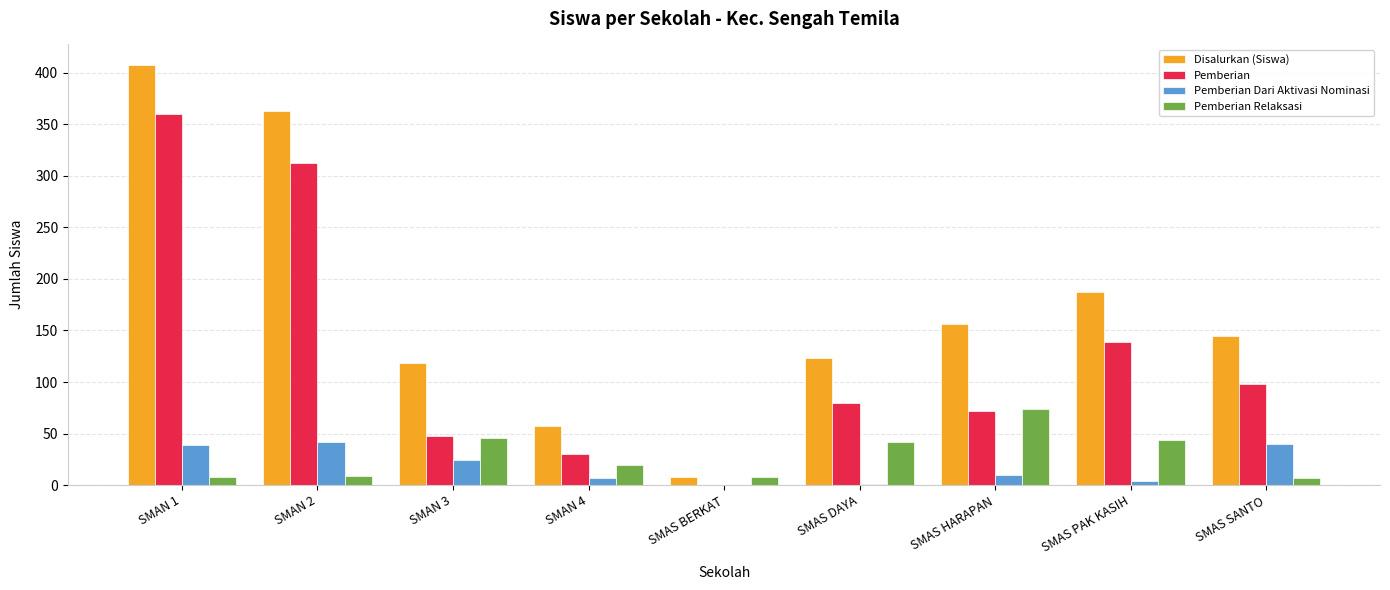

True or false: Pemberian has a value of -130 at SMAS BERKAT.

False